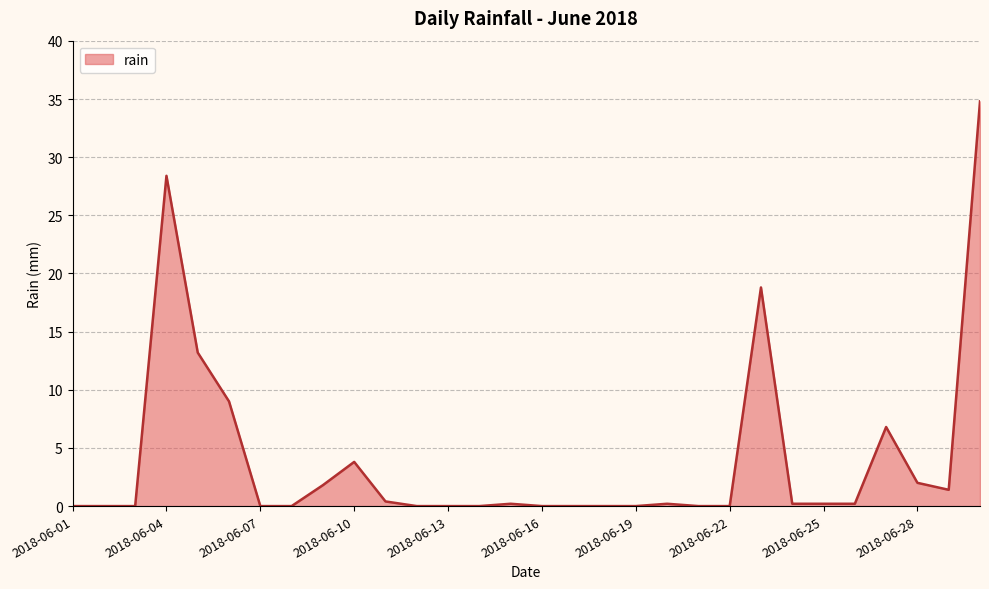

What is the greatest value displayed?

34.8